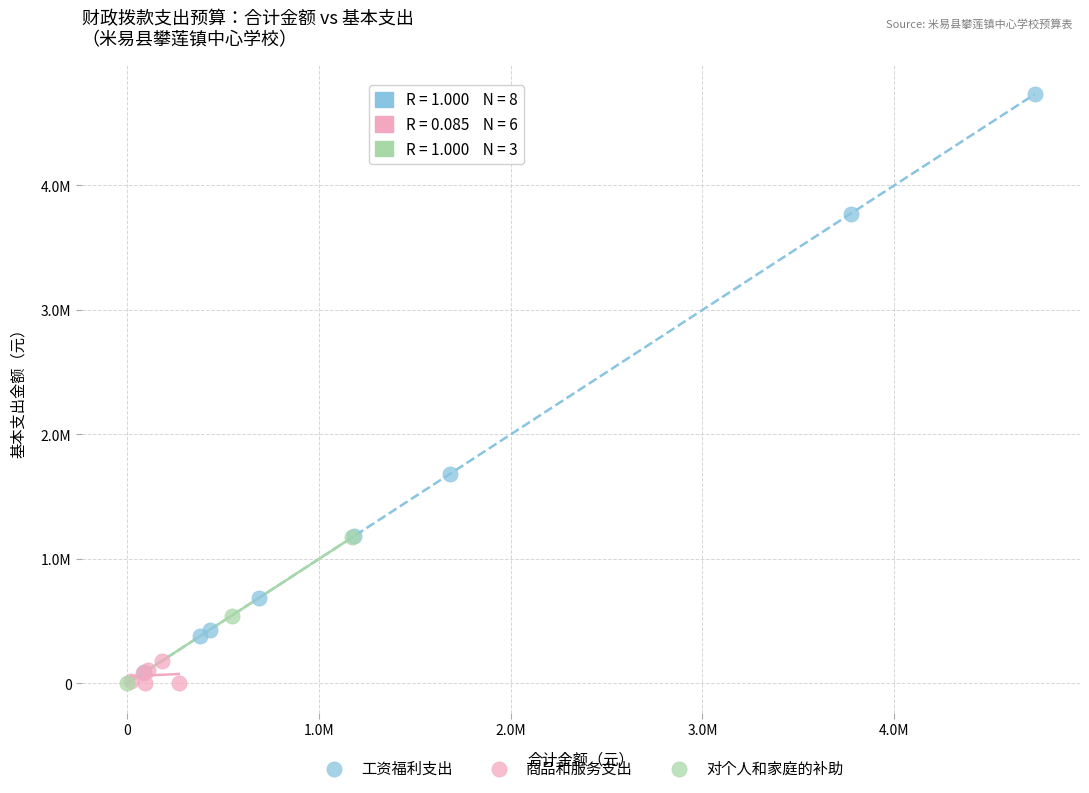

What are all the series names shown in the legend?

工资福利支出, 商品和服务支出, 对个人和家庭的补助